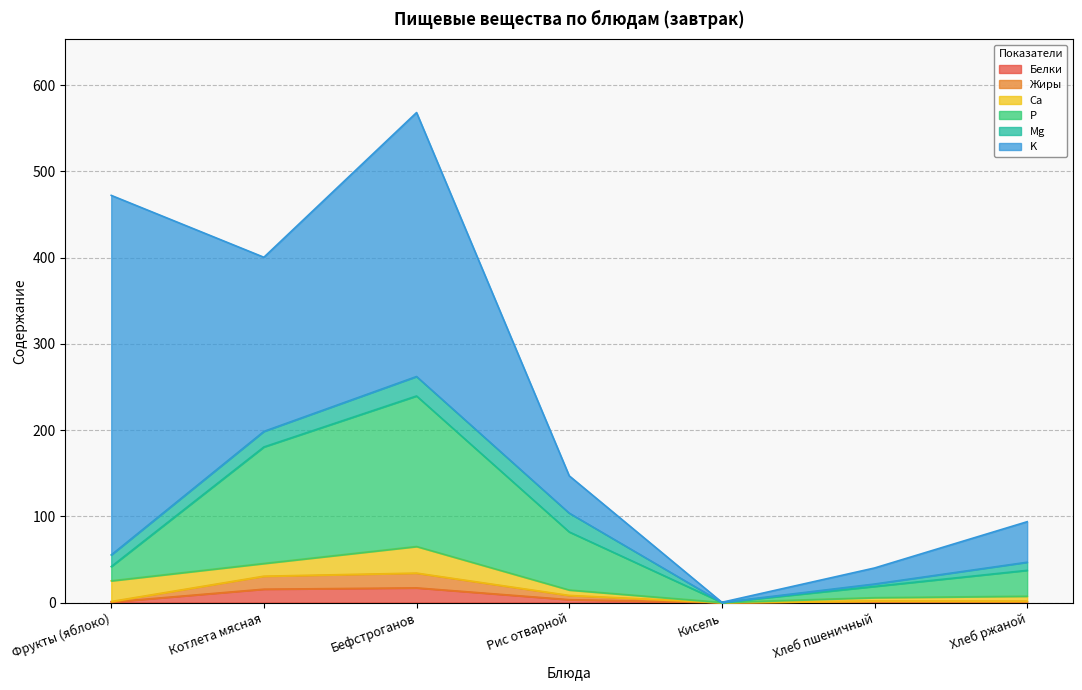

The value of Белки at Бефстроганов is 17.0. True or false?

True